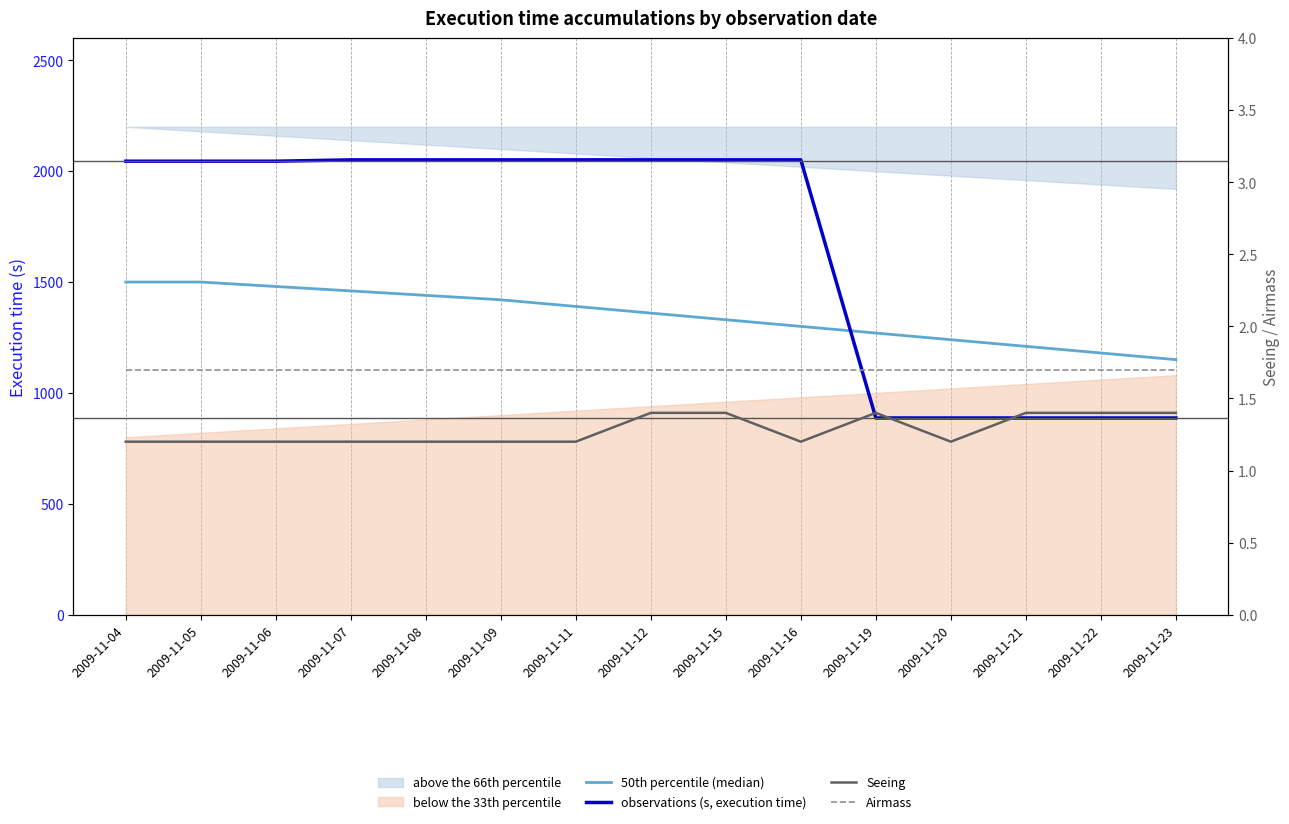

Where is Seeing nearest to the value 1?

2009-11-04